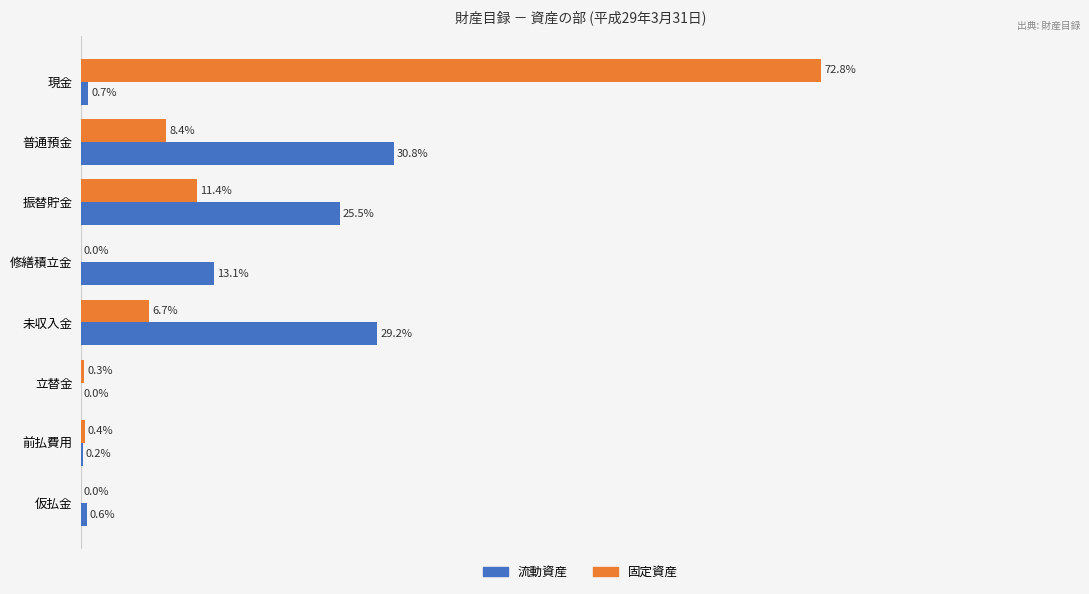

At which category does the chart reach its peak across all series?

現金